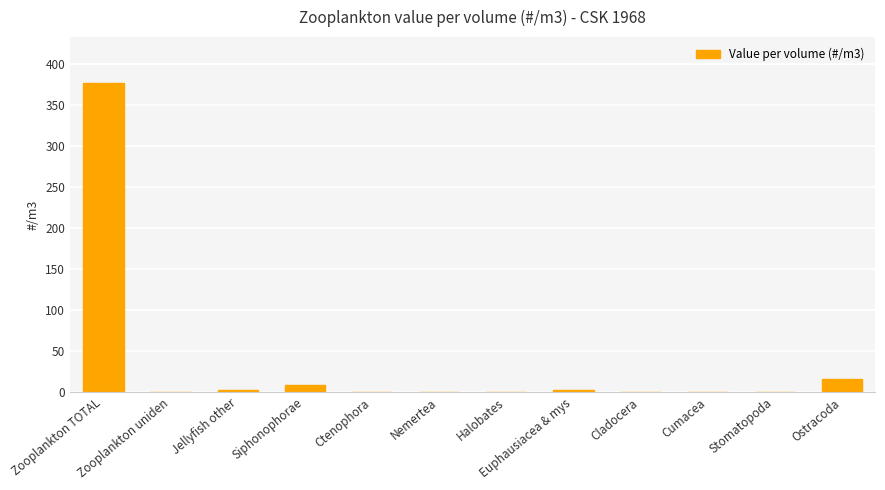

The chart shows a value of 98.9 at Zooplankton TOTAL. True or false?

False